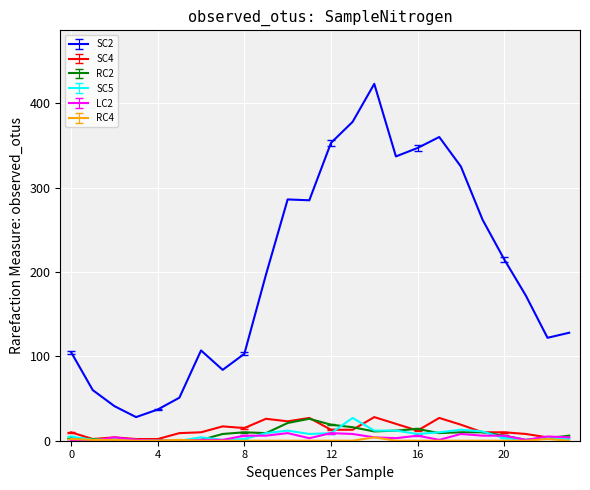

What is the greatest value displayed?

423